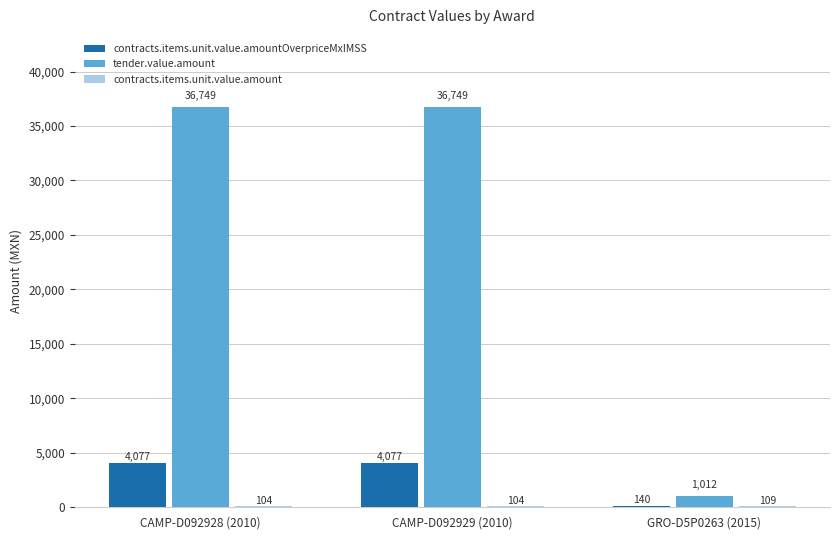

Which series has the largest range (max minus min)?

tender.value.amount